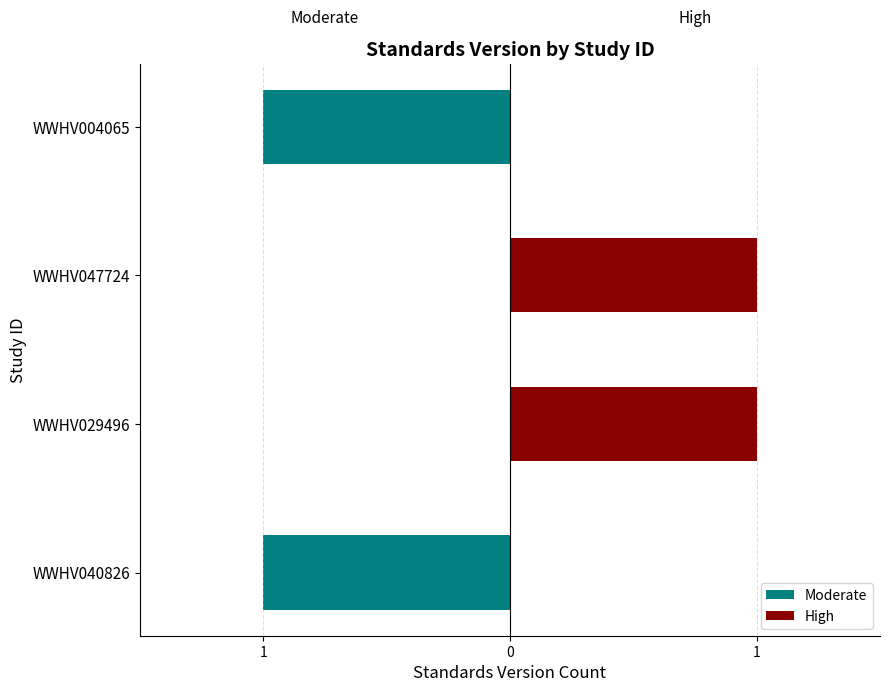

Rank the series at WWHV047724 from lowest to highest value.

Moderate, High